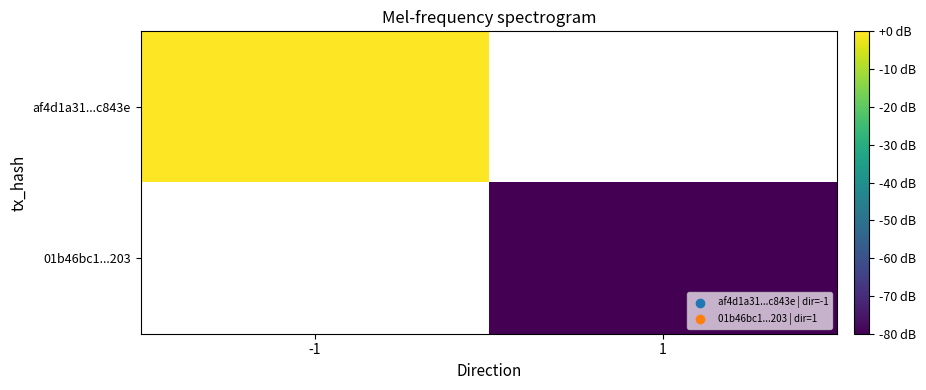

How many negative values does the 01b46bc1...203 series have?

1